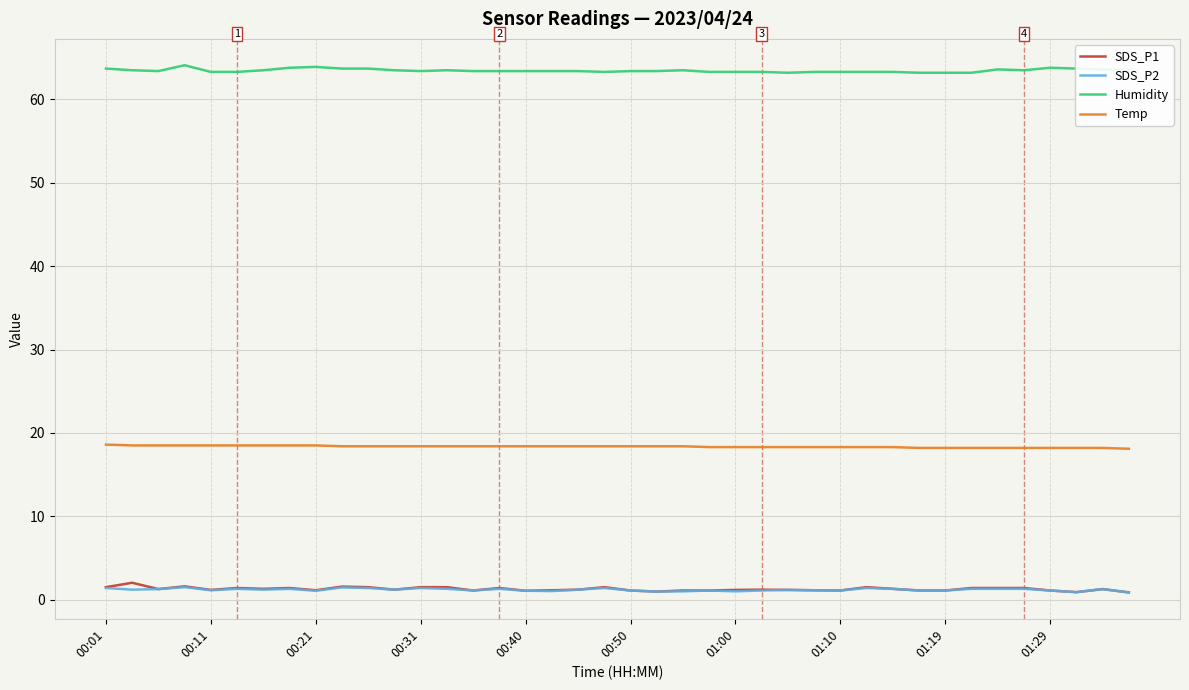

Which series has the largest total across all categories?

Humidity